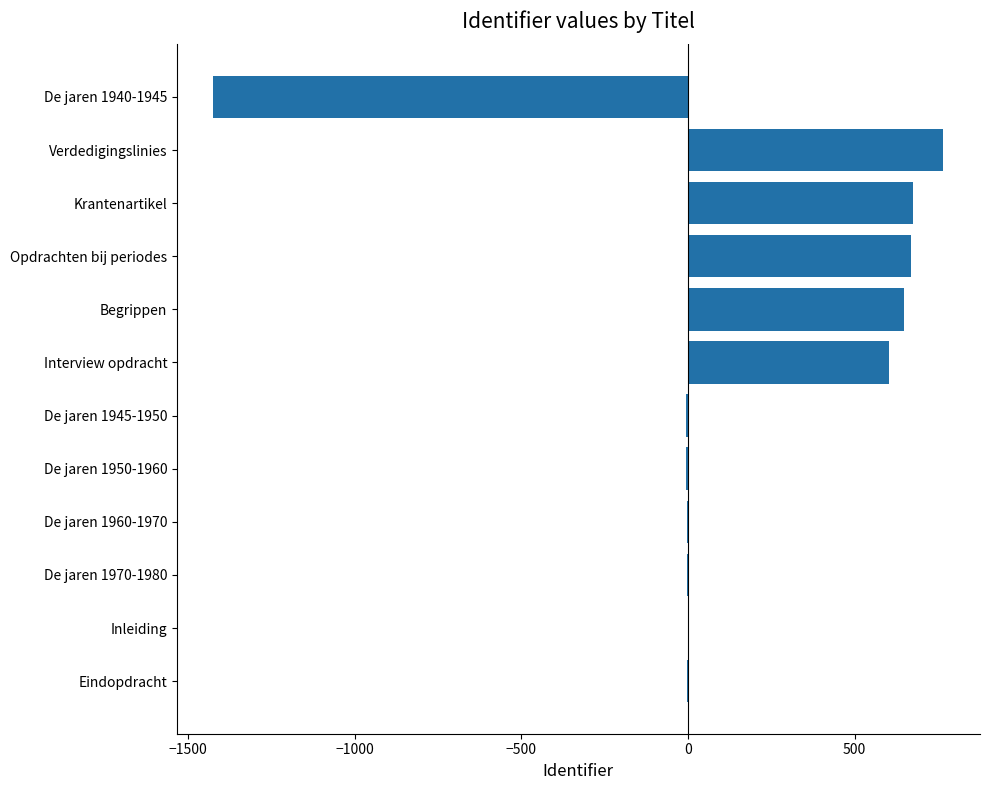

Which category has the highest value across all series?

Verdedigingslinies